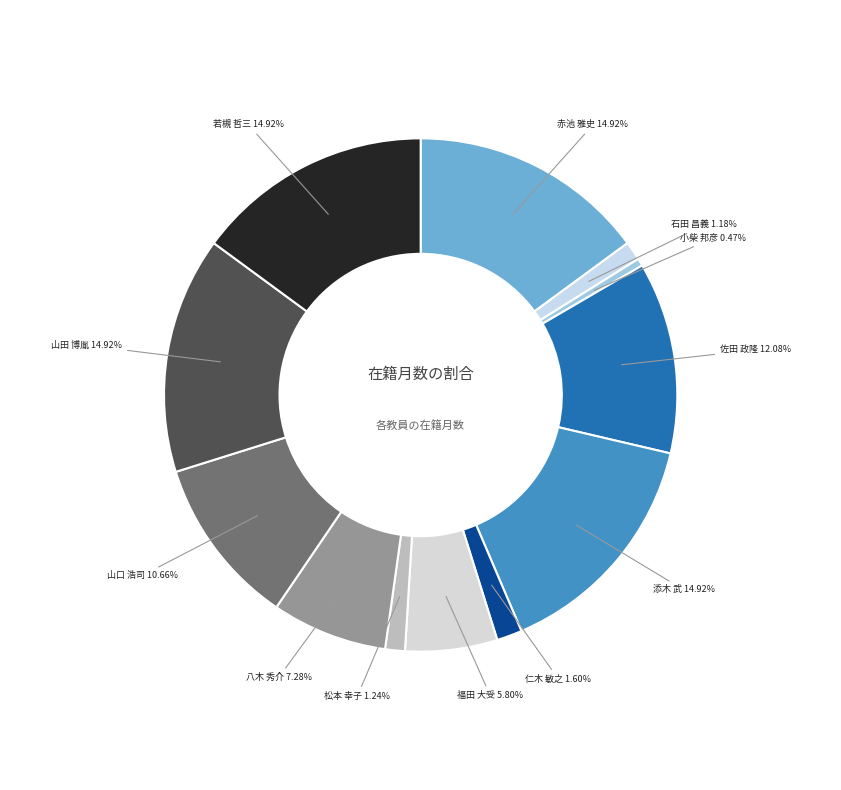

Count the number of slices in the pie.

12